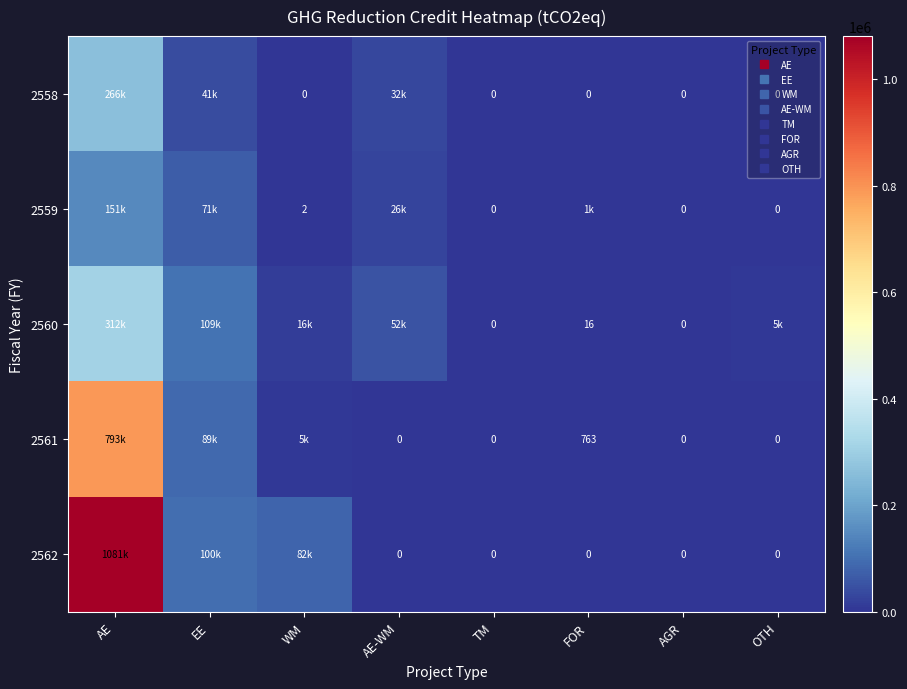

Which category has the highest value in the 2561 series?

AE